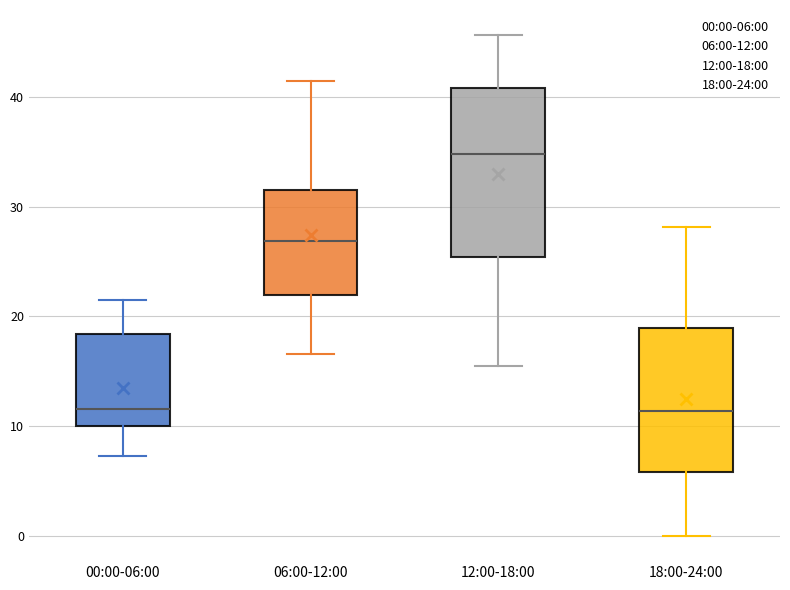

Reading left to right, read every box against the y-axis: the position of its median line, the range the box covers, and the ends of its whiskers. The values are not printed on the chart, so give them approximately, as read against the axis.

00:00-06:00: median 12, box 10 to 18, whiskers 7 to 21
06:00-12:00: median 27, box 22 to 32, whiskers 17 to 41
12:00-18:00: median 35, box 25 to 41, whiskers 16 to 46
18:00-24:00: median 11, box 6 to 19, whiskers 0 to 28